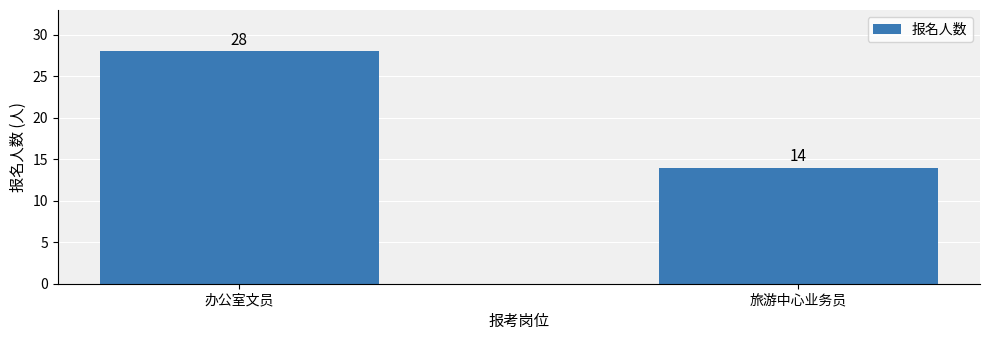

What is the change in value from 办公室文员 to 旅游中心业务员?

-14